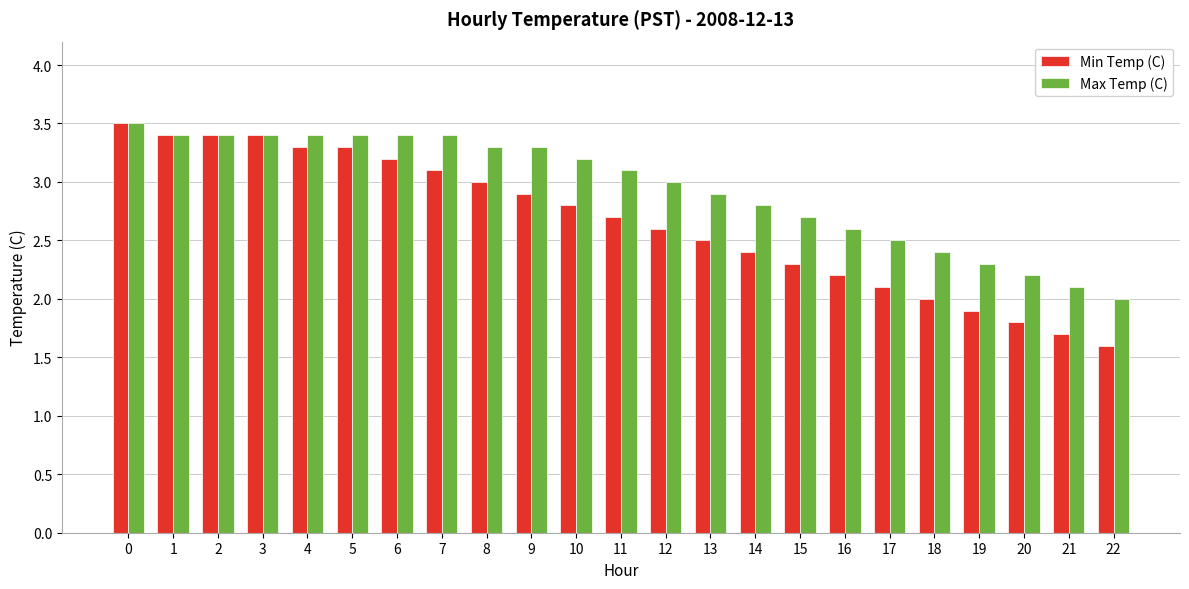

Which series has the largest range (max minus min)?

Min Temp (C)